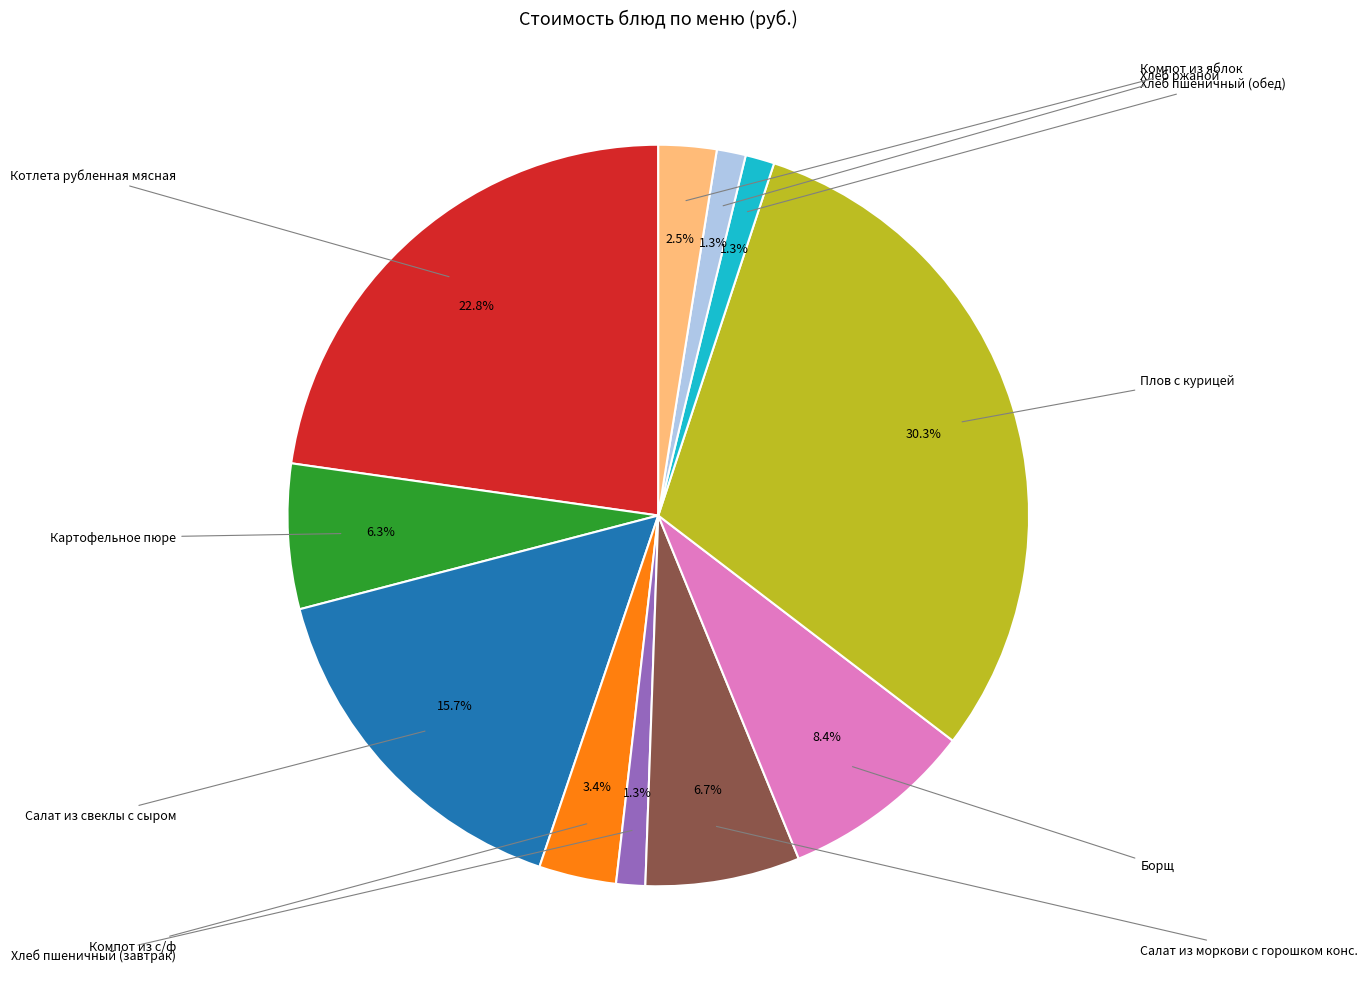

Count the number of slices in the pie.

11